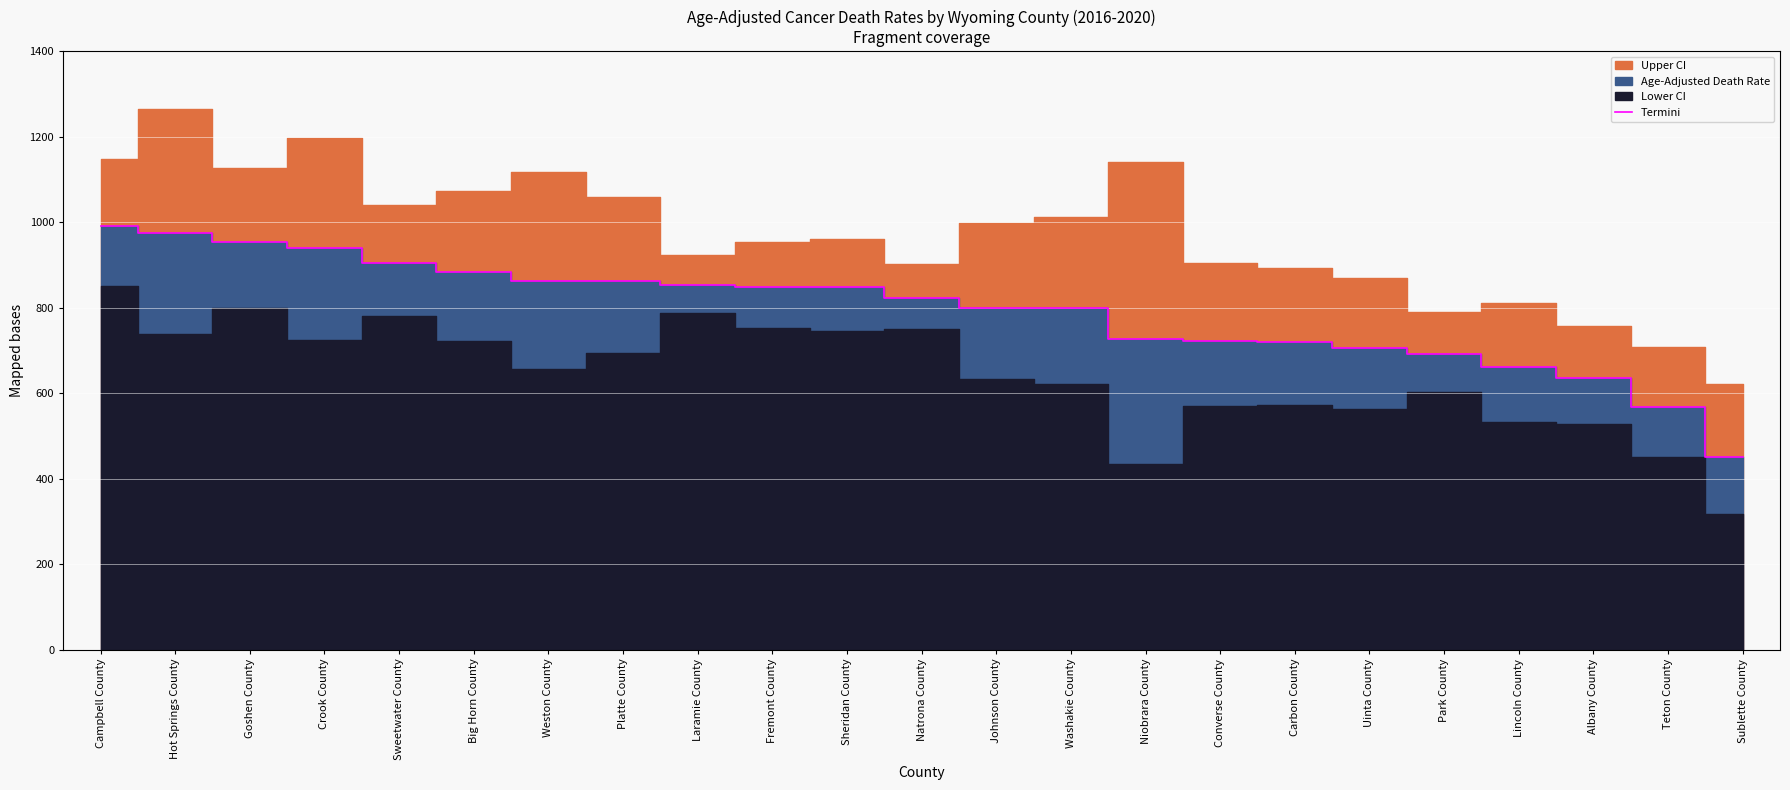

Is it true that the value at Goshen County is 953.1?

True